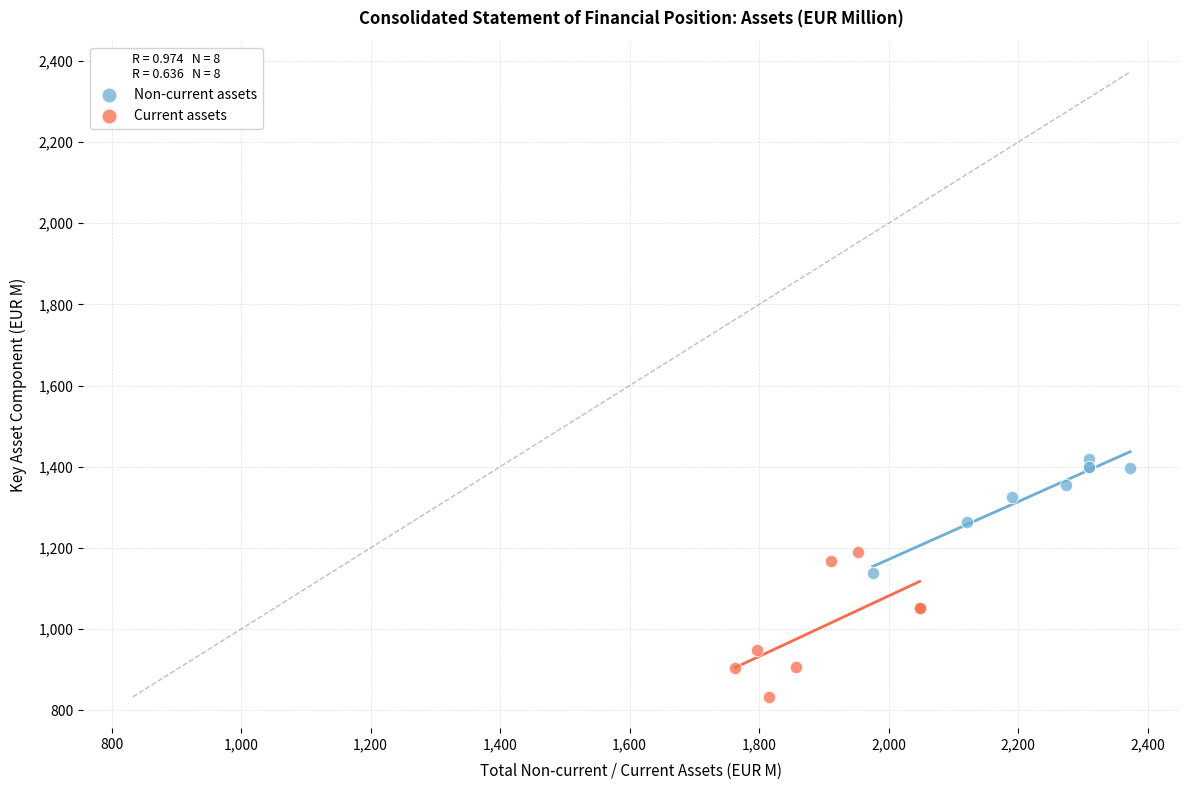

Which series has the widest spread of Y values?

Current assets